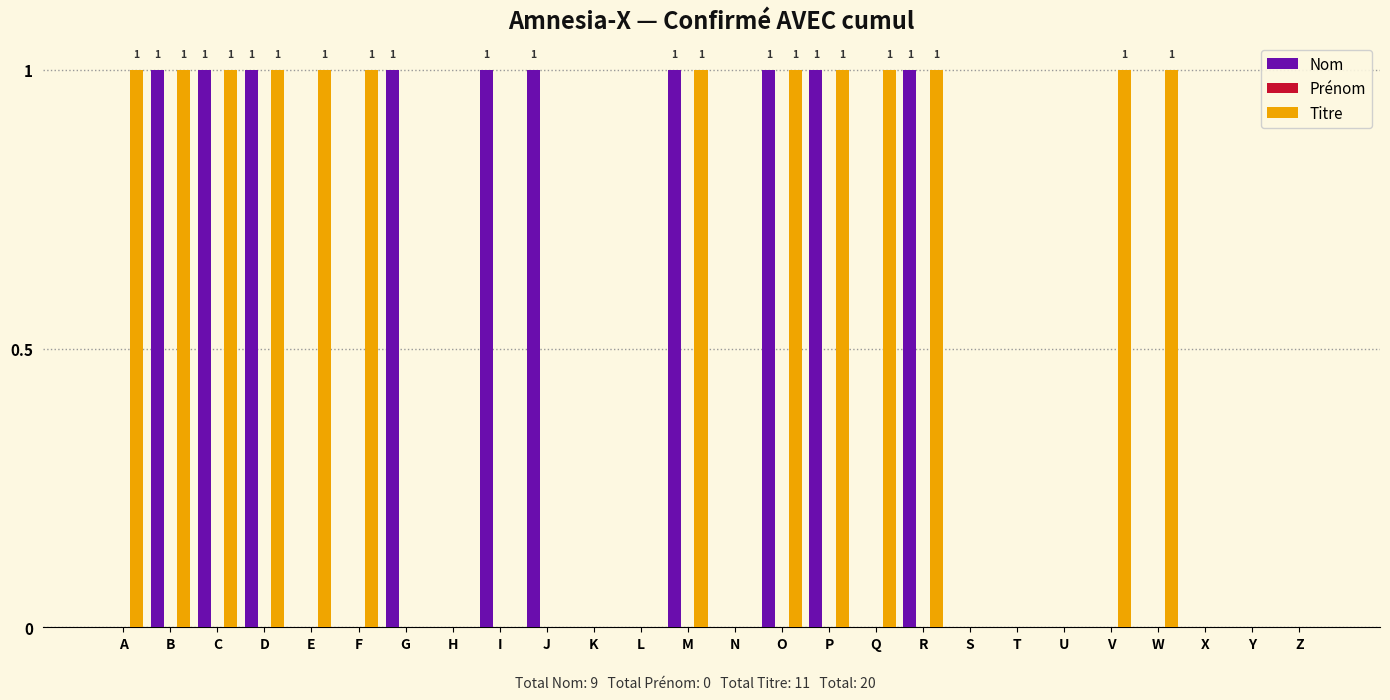

What is the total value across all series at I?

1